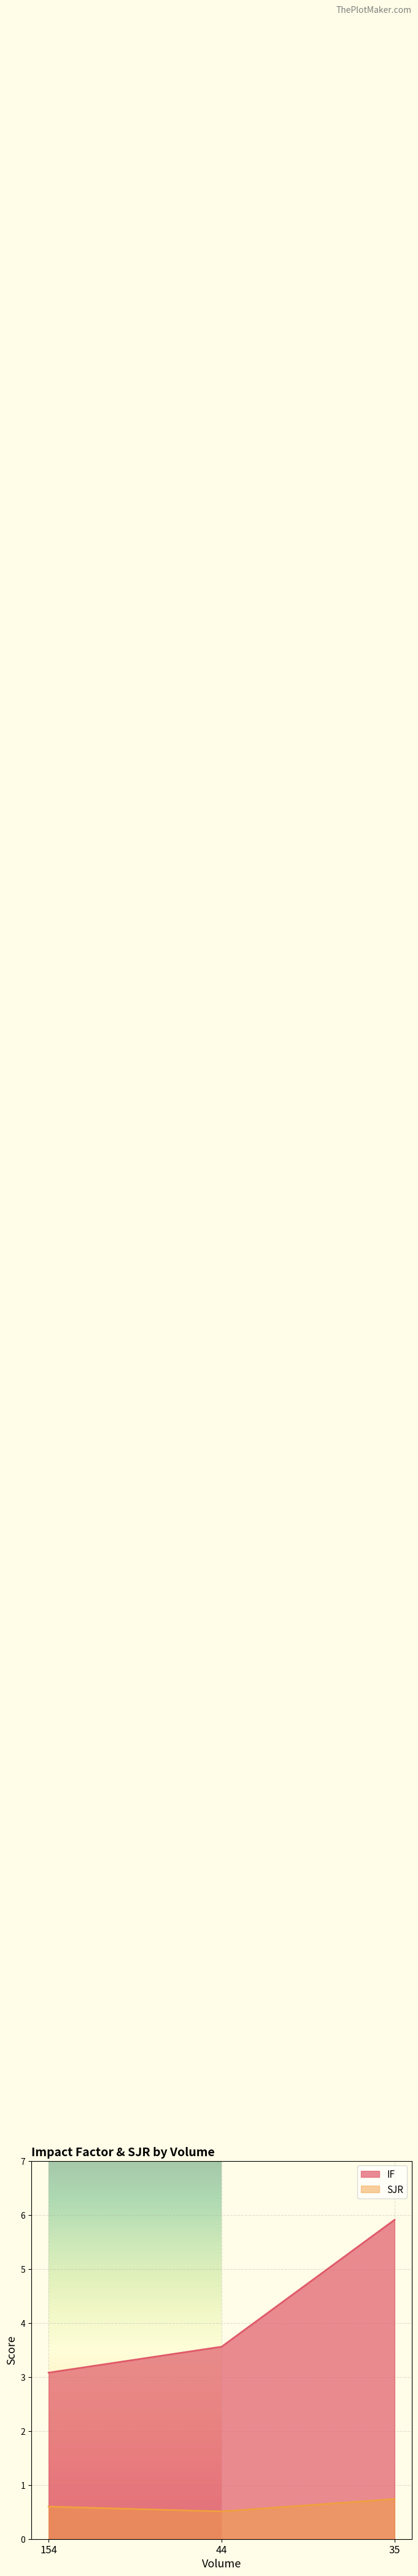

What are all the series names shown in the legend?

IF, SJR